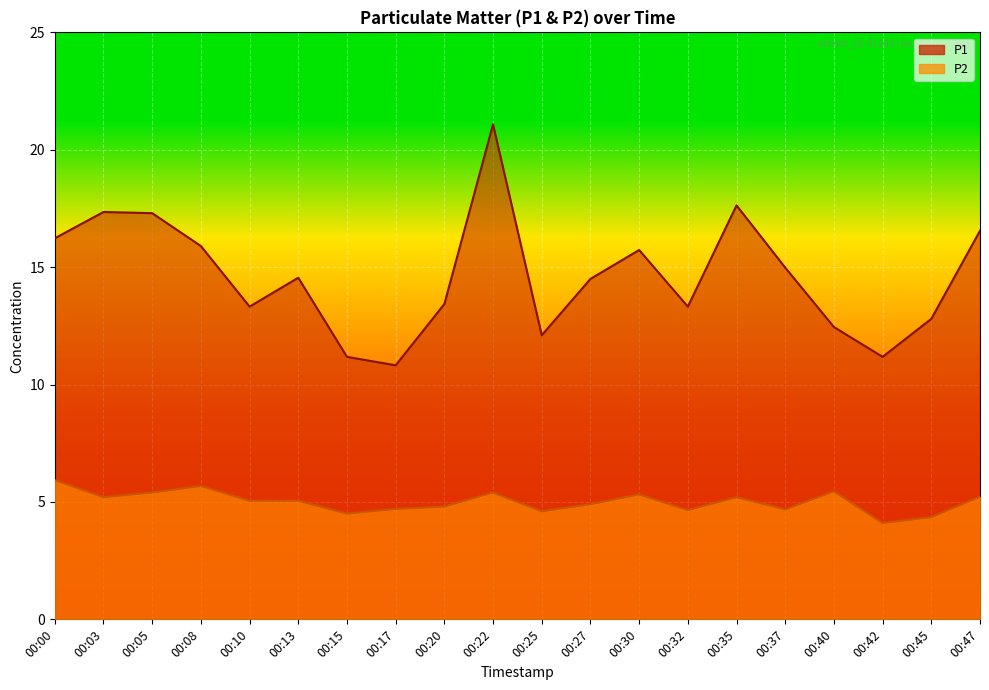

True or false: P2 and P1 cross at least once.

False